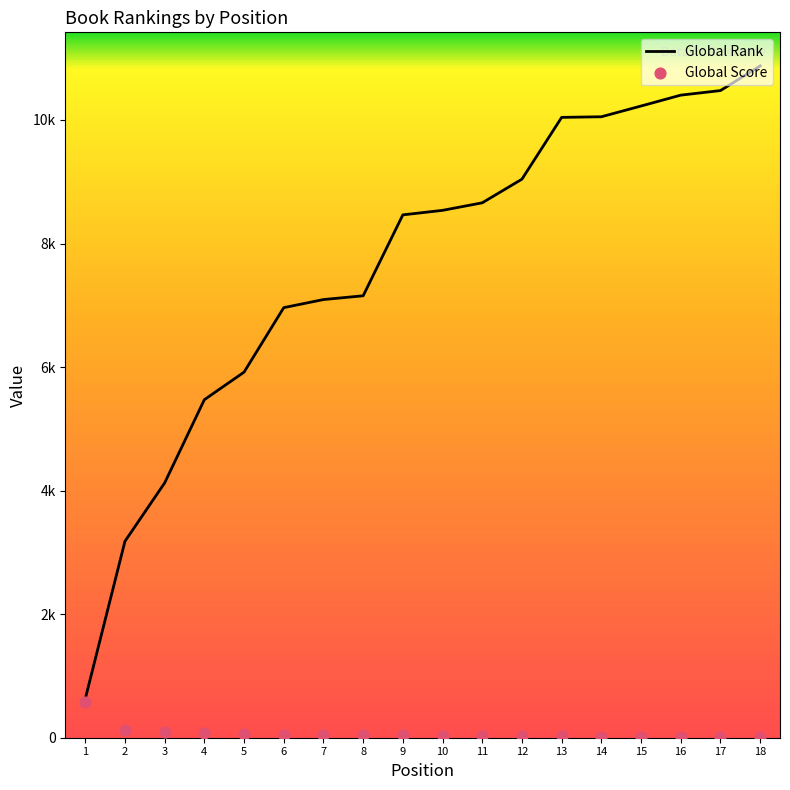

Which series reaches the minimum Y coordinate?

Global Score